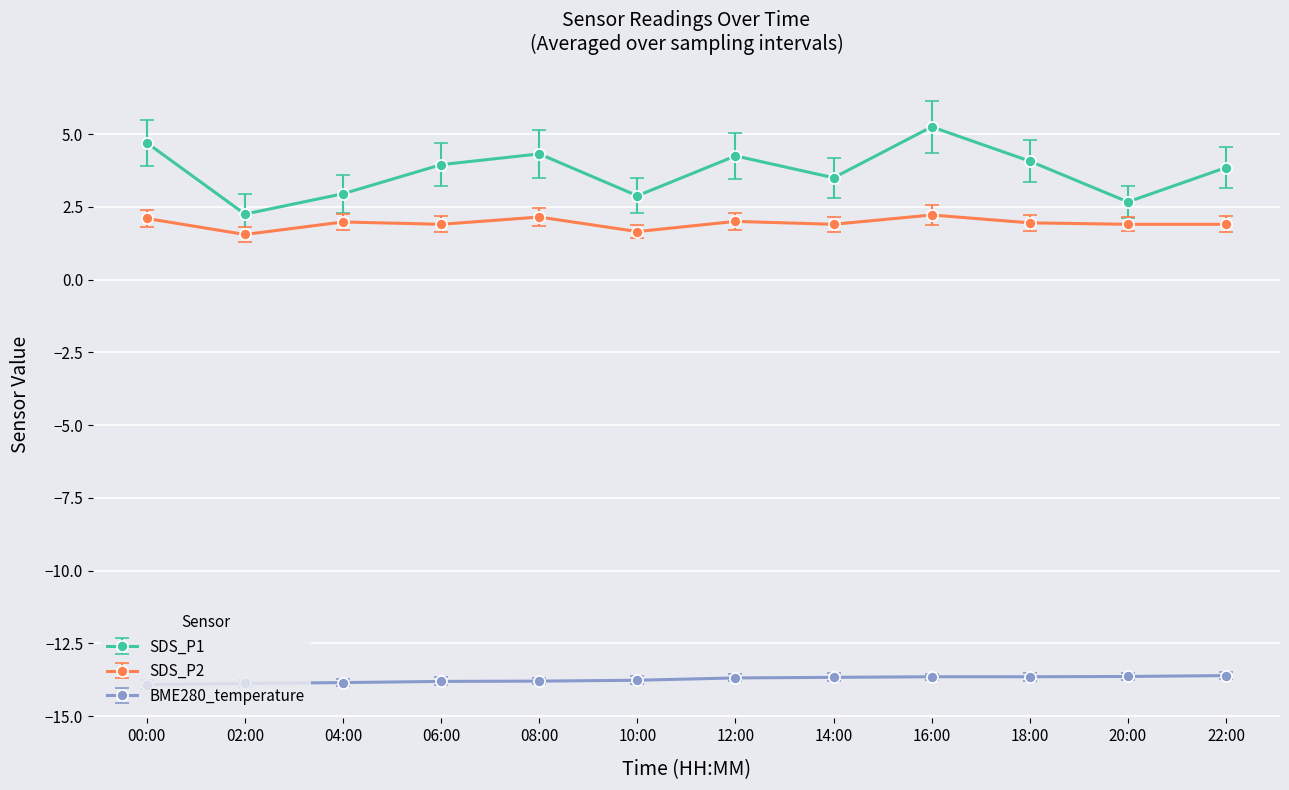

Rank the series by their maximum value, from highest to lowest.

SDS_P1, SDS_P2, BME280_temperature